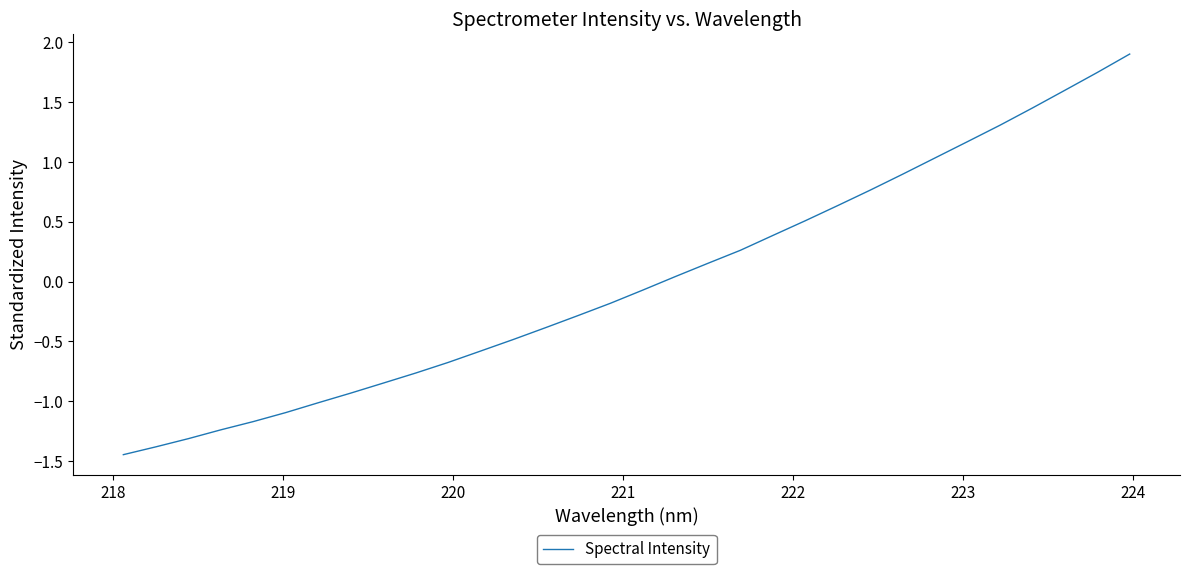

What is the maximum value shown in the chart?

1.9